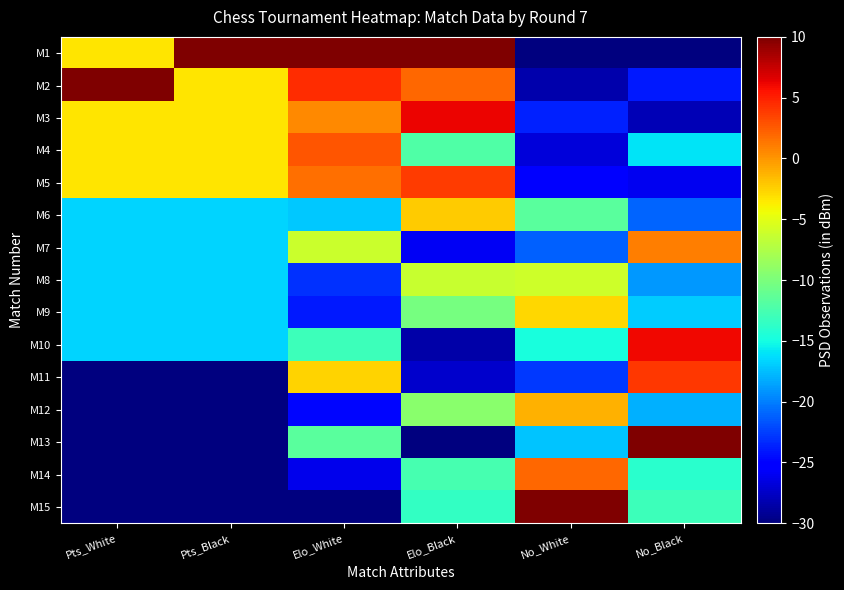

Reading left to right, list all the values displayed in this chart.

M1: Pts_White=-3.3	Pts_Black=10.0	Elo_White=10.0	Elo_Black=10.0	No_White=-30.0	No_Black=-30.0
M2: Pts_White=10.0	Pts_Black=-3.3	Elo_White=4.4	Elo_Black=1.9	No_White=-28.4	No_Black=-24.0
M3: Pts_White=-3.3	Pts_Black=-3.3	Elo_White=0.6	Elo_Black=6.1	No_White=-23.6	No_Black=-28.0
M4: Pts_White=-3.3	Pts_Black=-3.3	Elo_White=2.8	Elo_Black=-12.1	No_White=-26.8	No_Black=-16.0
M5: Pts_White=-3.3	Pts_Black=-3.3	Elo_White=1.7	Elo_Black=3.9	No_White=-25.2	No_Black=-26.0
M6: Pts_White=-16.7	Pts_Black=-16.7	Elo_White=-17.0	Elo_Black=-2.3	No_White=-11.6	No_Black=-21.0
M7: Pts_White=-16.7	Pts_Black=-16.7	Elo_White=-6.2	Elo_Black=-25.9	No_White=-21.2	No_Black=1.0
M8: Pts_White=-16.7	Pts_Black=-16.7	Elo_White=-23.0	Elo_Black=-6.4	No_White=-6.0	No_Black=-19.0
M9: Pts_White=-16.7	Pts_Black=-16.7	Elo_White=-24.0	Elo_Black=-10.2	No_White=-2.8	No_Black=-17.0
M10: Pts_White=-16.7	Pts_Black=-16.7	Elo_White=-13.1	Elo_Black=-28.6	No_White=-14.8	No_Black=6.0
M11: Pts_White=-30.0	Pts_Black=-30.0	Elo_White=-2.6	Elo_Black=-27.3	No_White=-22.8	No_Black=4.0
M12: Pts_White=-30.0	Pts_Black=-30.0	Elo_White=-24.7	Elo_Black=-9.3	No_White=-1.2	No_Black=-18.0
M13: Pts_White=-30.0	Pts_Black=-30.0	Elo_White=-11.6	Elo_Black=-30.0	No_White=-17.2	No_Black=10.0
M14: Pts_White=-30.0	Pts_Black=-30.0	Elo_White=-26.2	Elo_Black=-12.7	No_White=2.0	No_Black=-14.0
M15: Pts_White=-30.0	Pts_Black=-30.0	Elo_White=-30.0	Elo_Black=-13.5	No_White=10.0	No_Black=-13.0